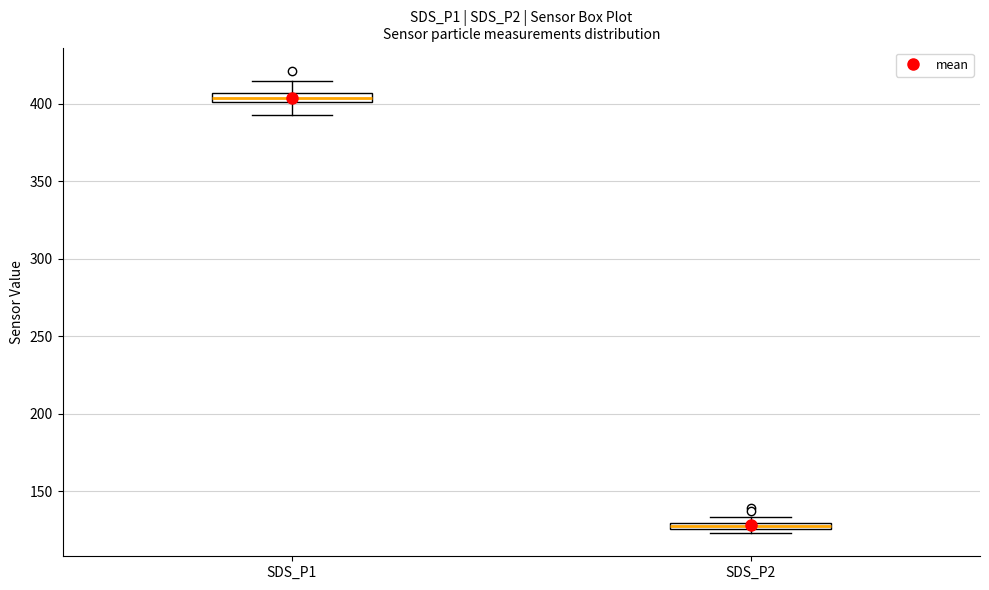

Which box's median line is the lowest?

SDS_P2